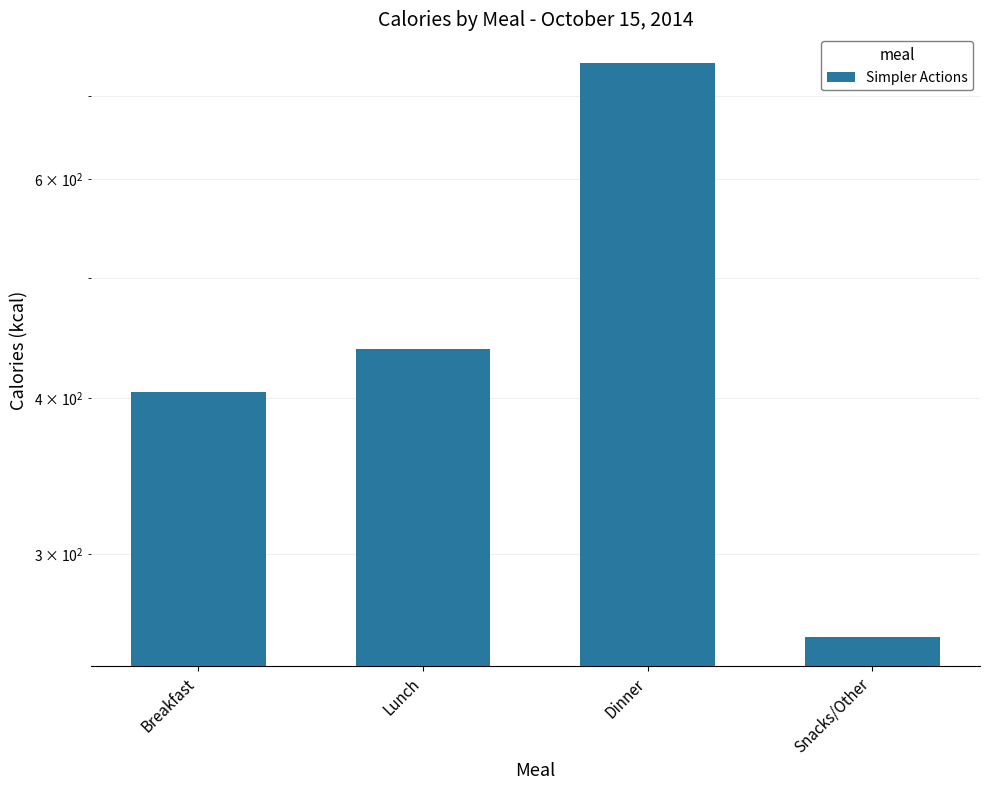

Does the chart contain any negative values?

No